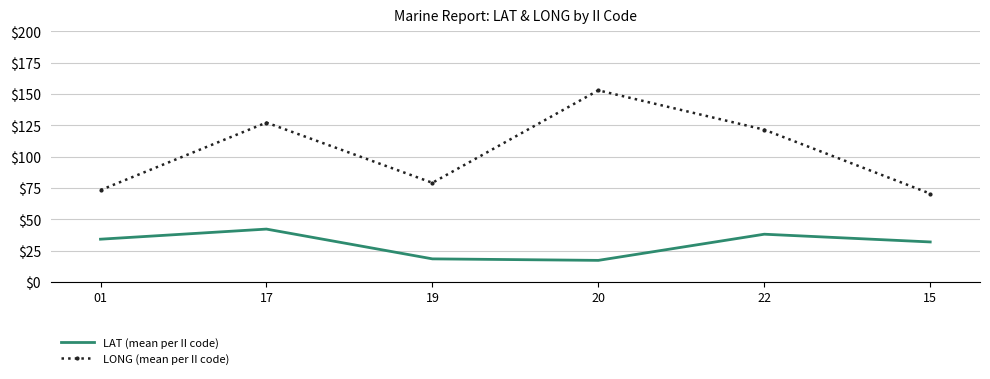

The LAT (mean per II code) series shows 38.2 at 22. True or false?

True